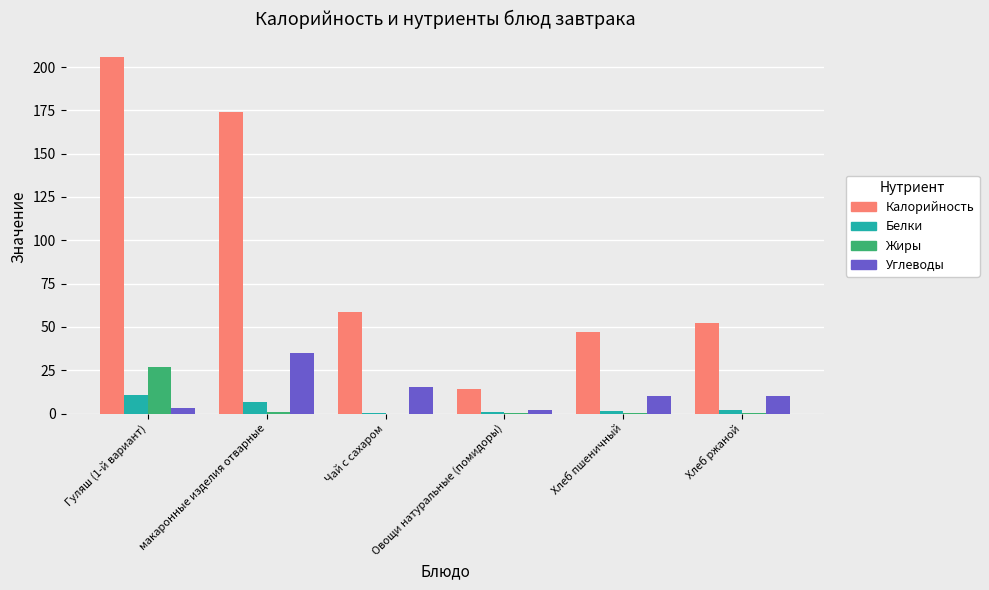

What value does the Калорийность series have at Гуляш (1-й вариант)?

205.8